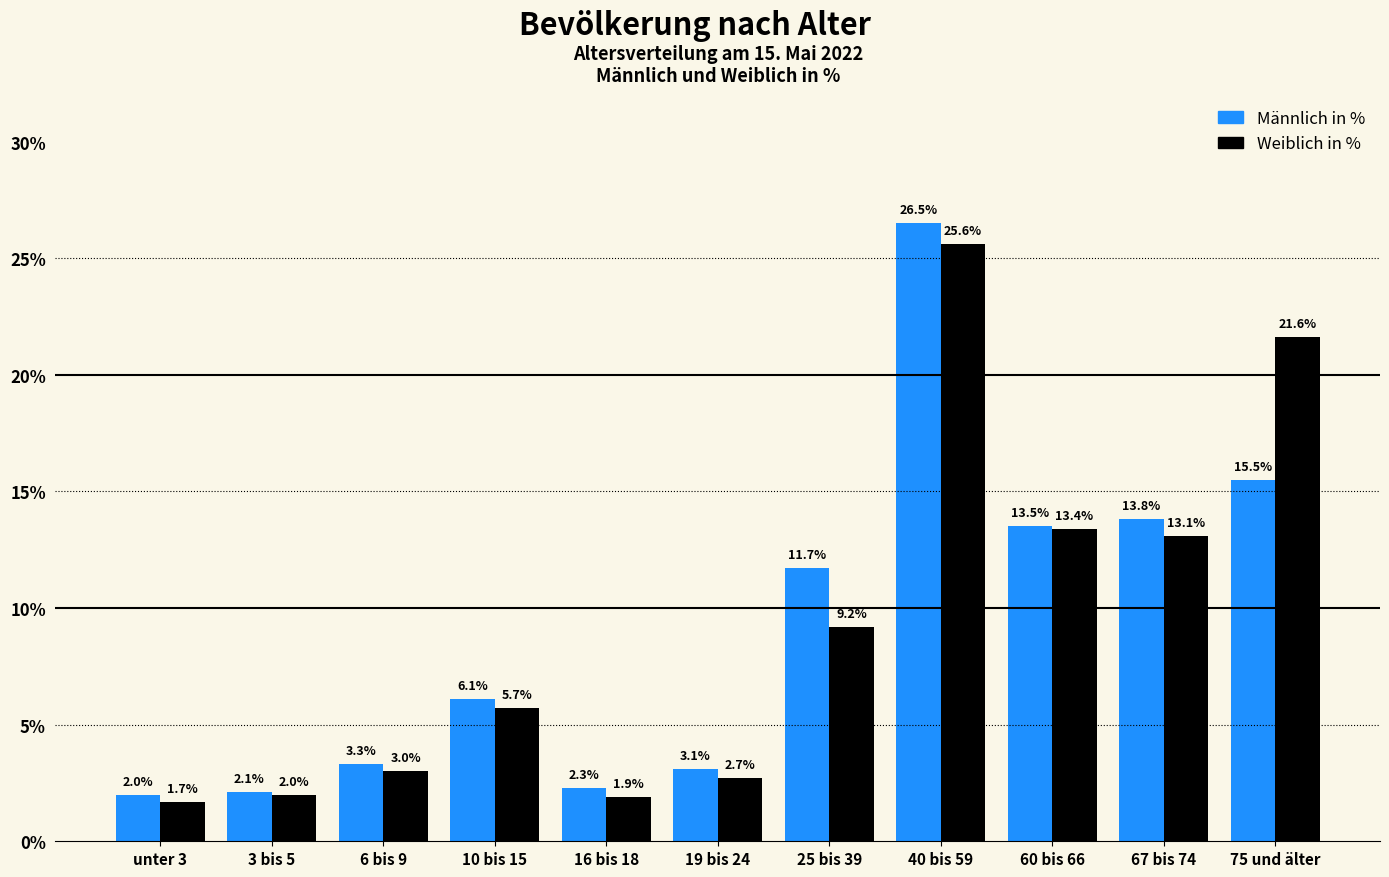

Reading left to right, transcribe all the data shown in this chart.

Männlich in %: unter 3=2.0	3 bis 5=2.1	6 bis 9=3.3	10 bis 15=6.1	16 bis 18=2.3	19 bis 24=3.1	25 bis 39=11.7	40 bis 59=26.5	60 bis 66=13.5	67 bis 74=13.8	75 und älter=15.5
Weiblich in %: unter 3=1.7	3 bis 5=2.0	6 bis 9=3.0	10 bis 15=5.7	16 bis 18=1.9	19 bis 24=2.7	25 bis 39=9.2	40 bis 59=25.6	60 bis 66=13.4	67 bis 74=13.1	75 und älter=21.6